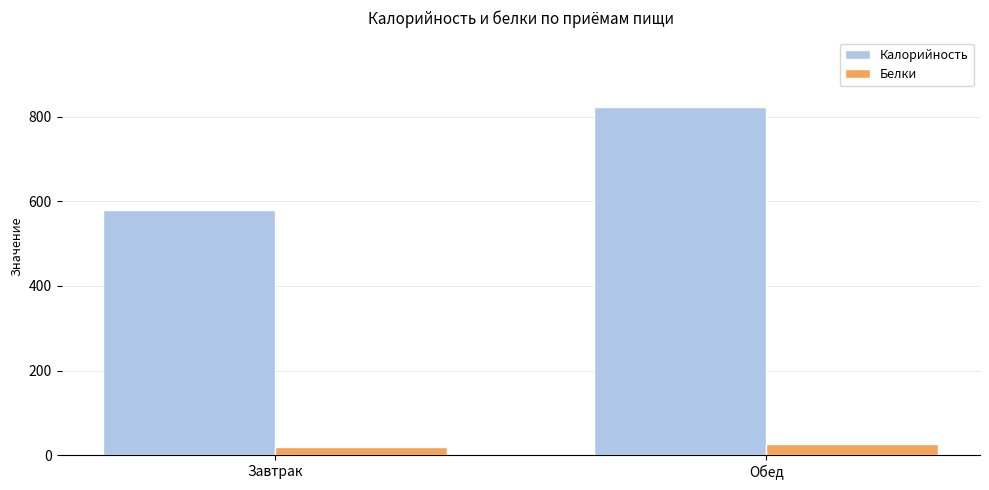

Does the chart contain any negative values?

No